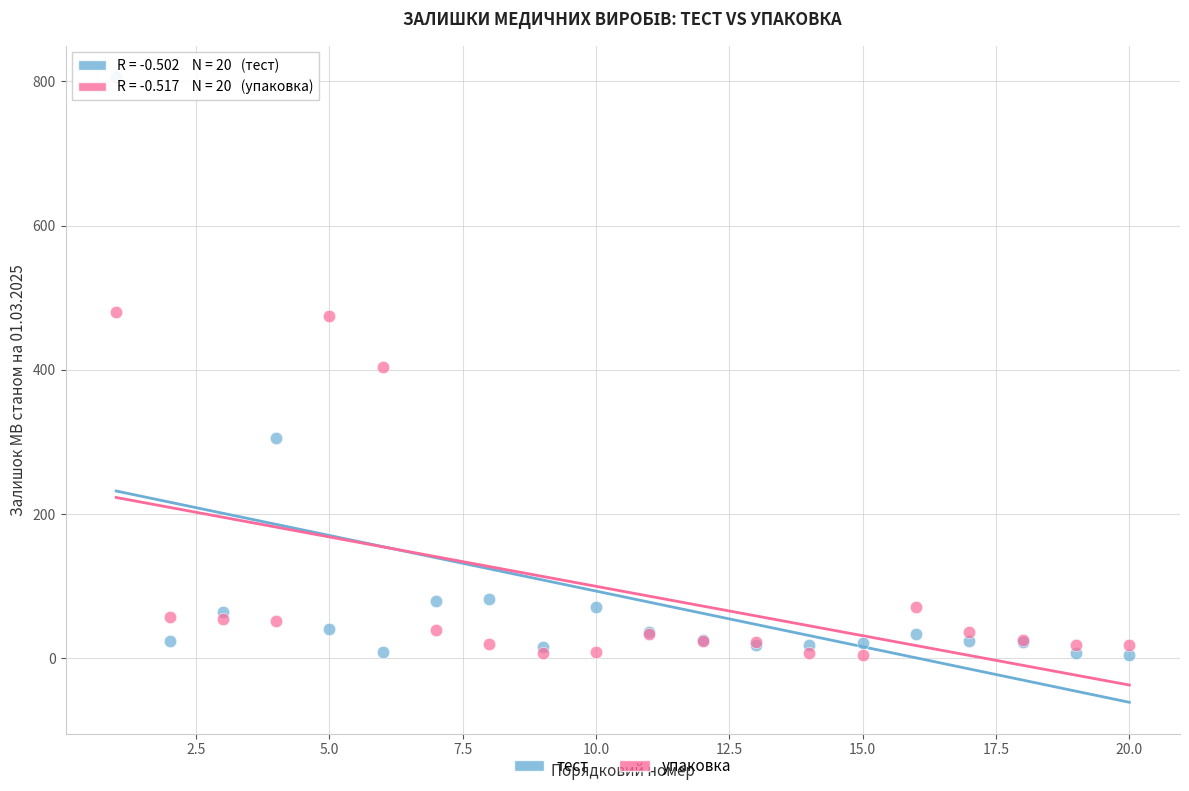

Which series contains the highest Y value?

тест